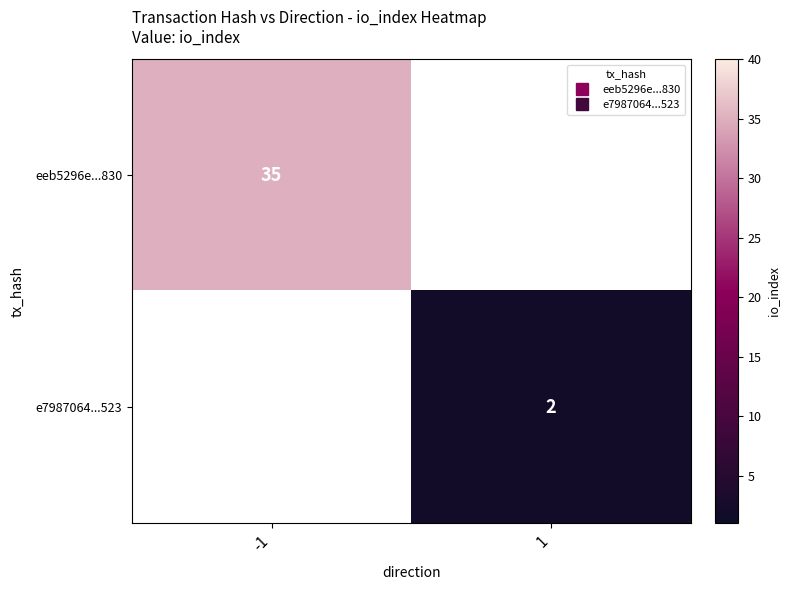

Which category has the lowest value in the eeb5296e...830 series?

-1